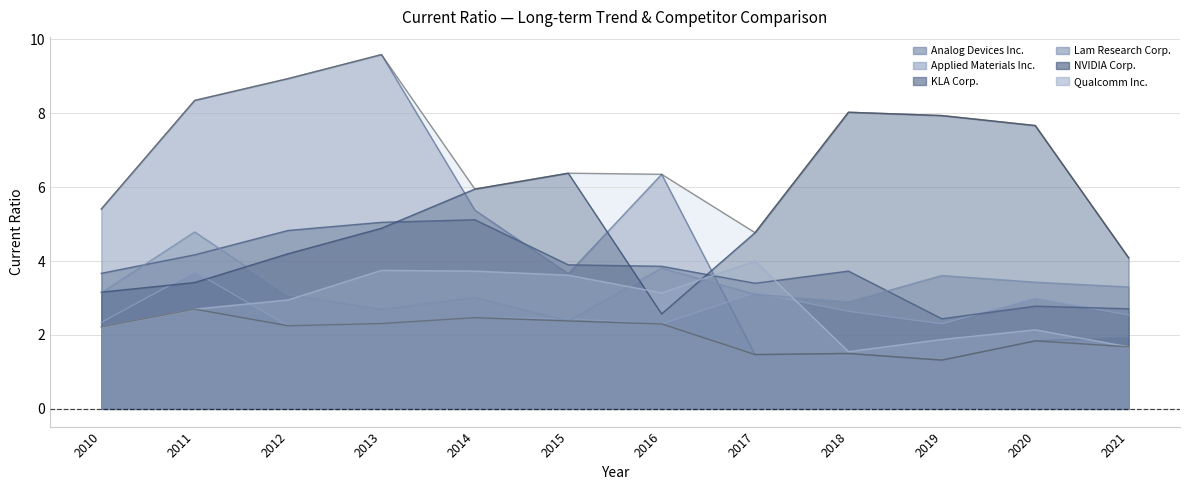

In Qualcomm Inc., how many points are higher than both neighbors (excluding endpoints)?

3